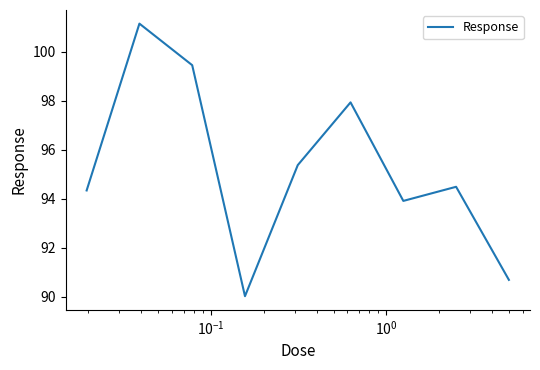

What is the difference between the maximum and minimum values?

11.1